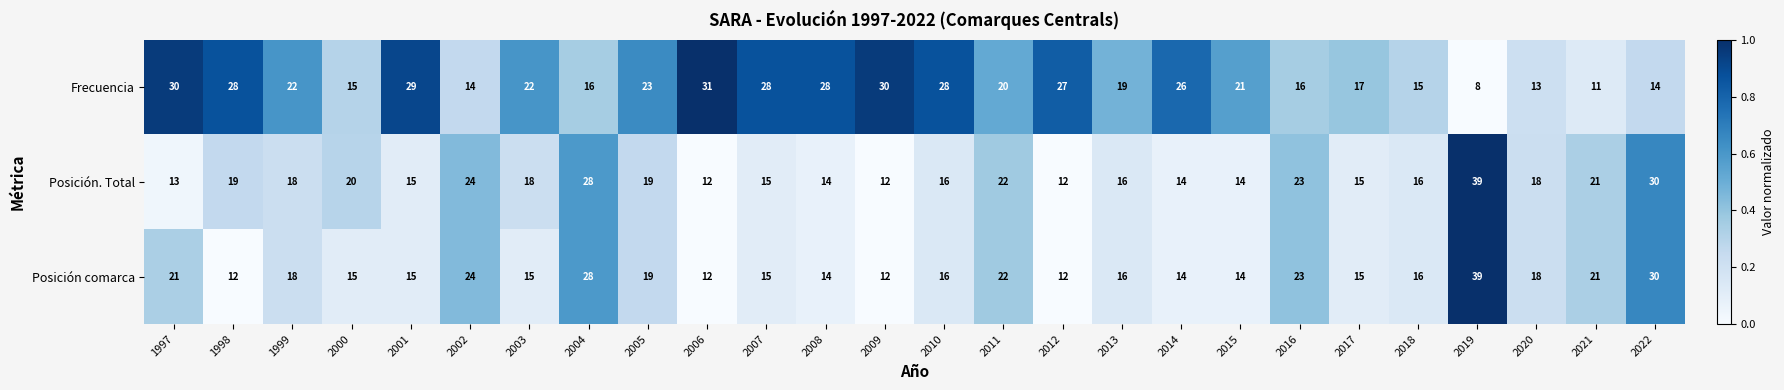

At which category does the chart reach its minimum across all series?

2019